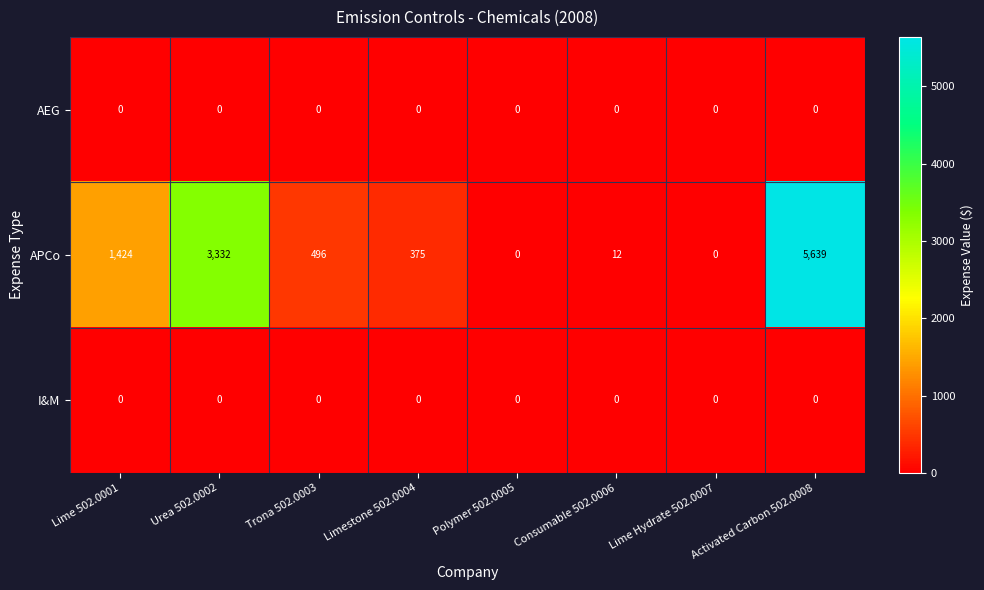

Which series has the largest range (max minus min)?

APCo